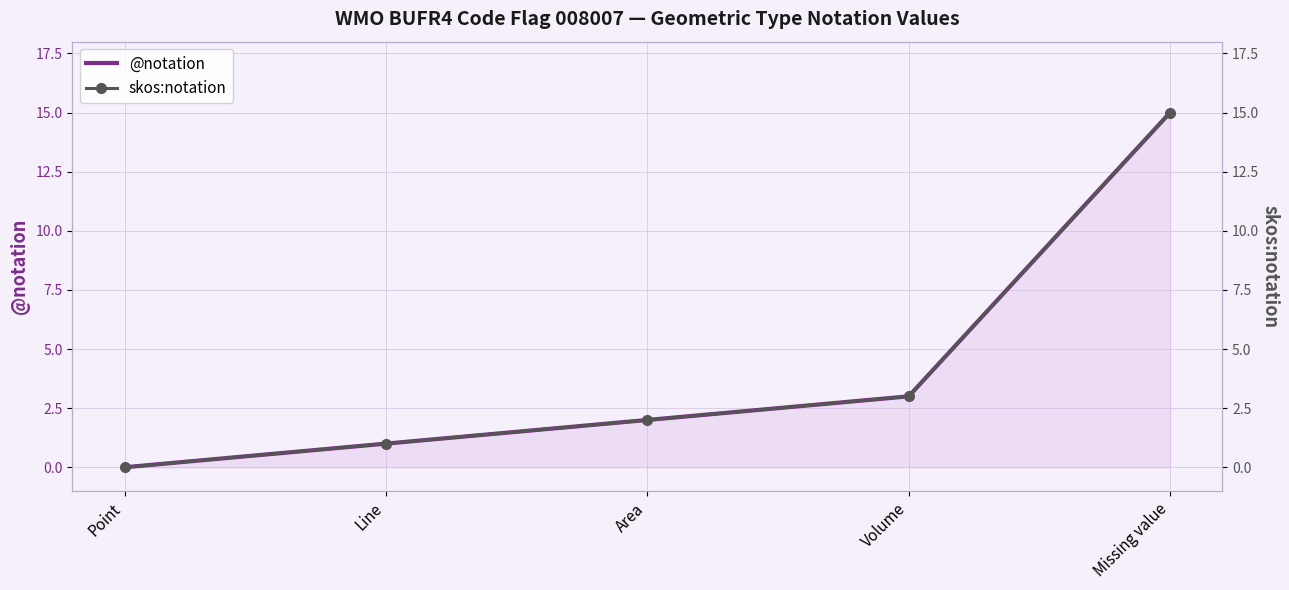

Which label corresponds to the largest value in the chart?

Missing value